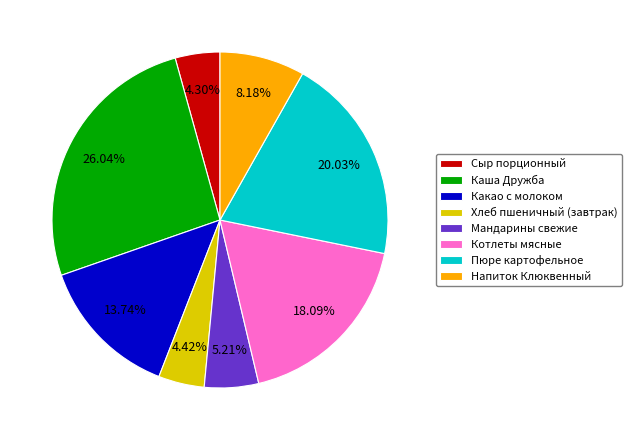

Which category has the biggest portion of the pie?

Каша Дружба